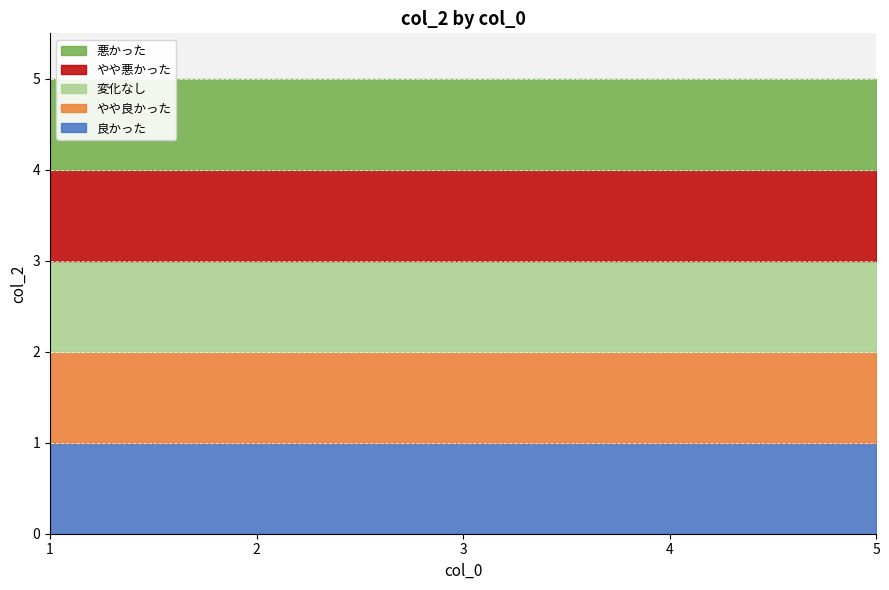

What is the difference between the maximum and minimum values?

4